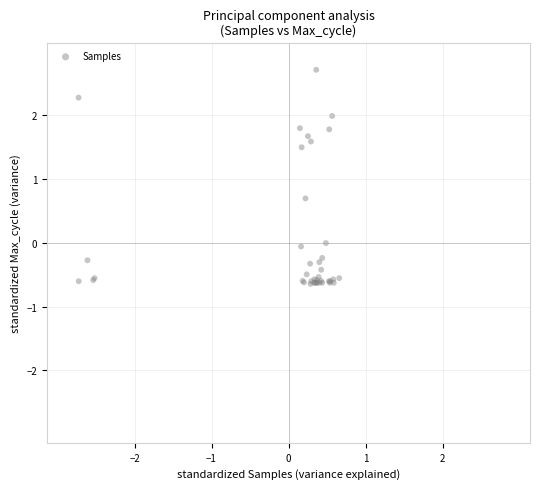

What Y value in the scatter plot is closest to 1?

0.7